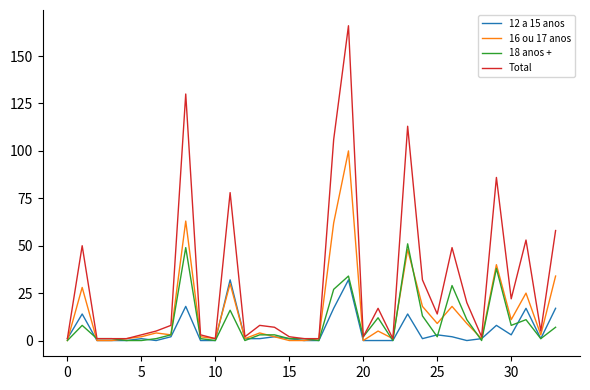

List the series in order of their overall mean, lowest first.

12 a 15 anos, 18 anos +, 16 ou 17 anos, Total